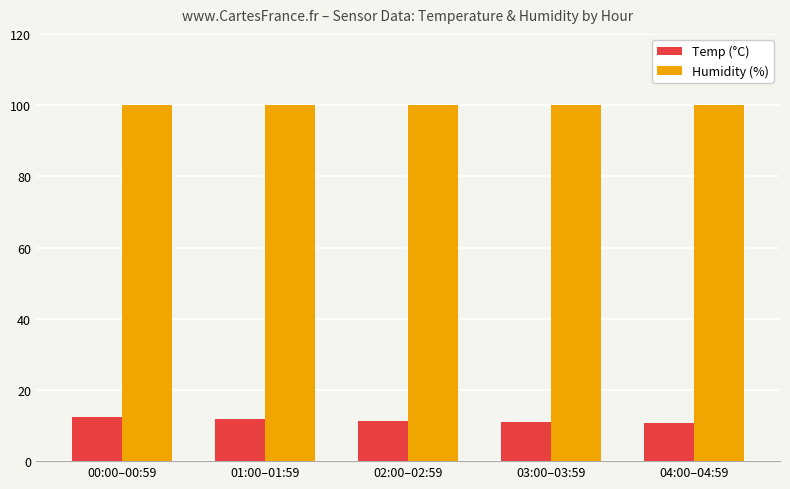

What is the greatest value displayed?

99.9